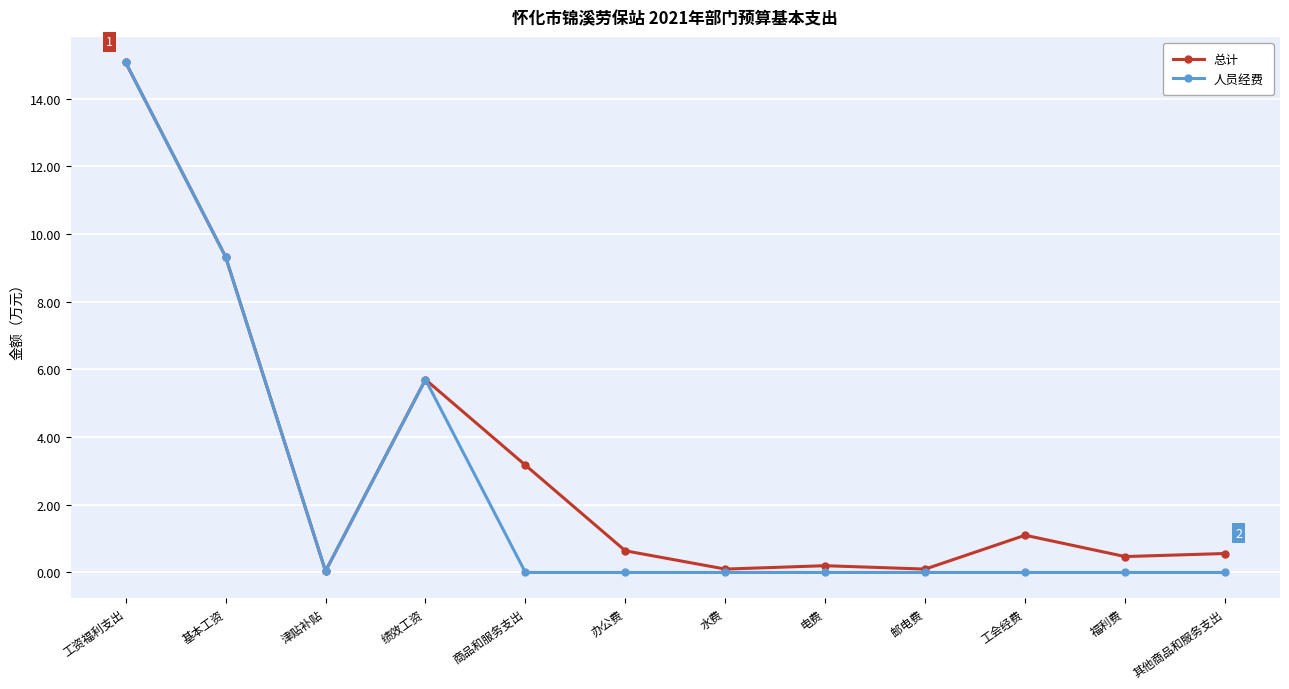

At which label is 人员经费 closest to 7?

绩效工资